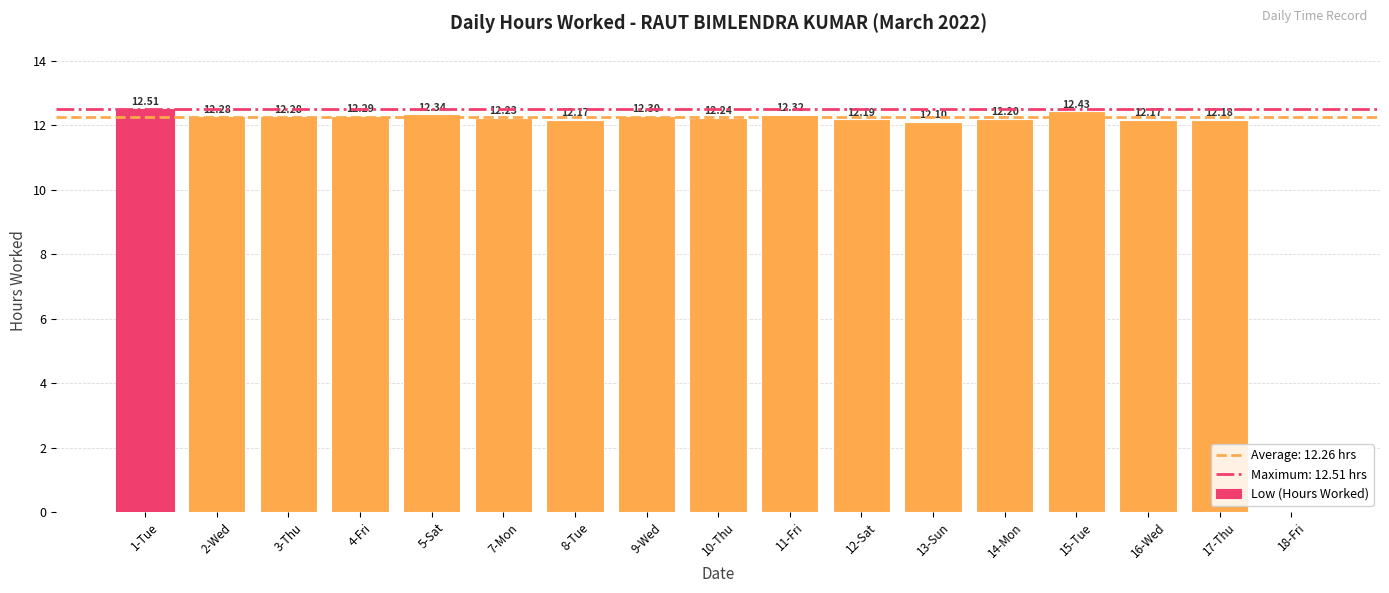

What is the sum of all values?

196.2